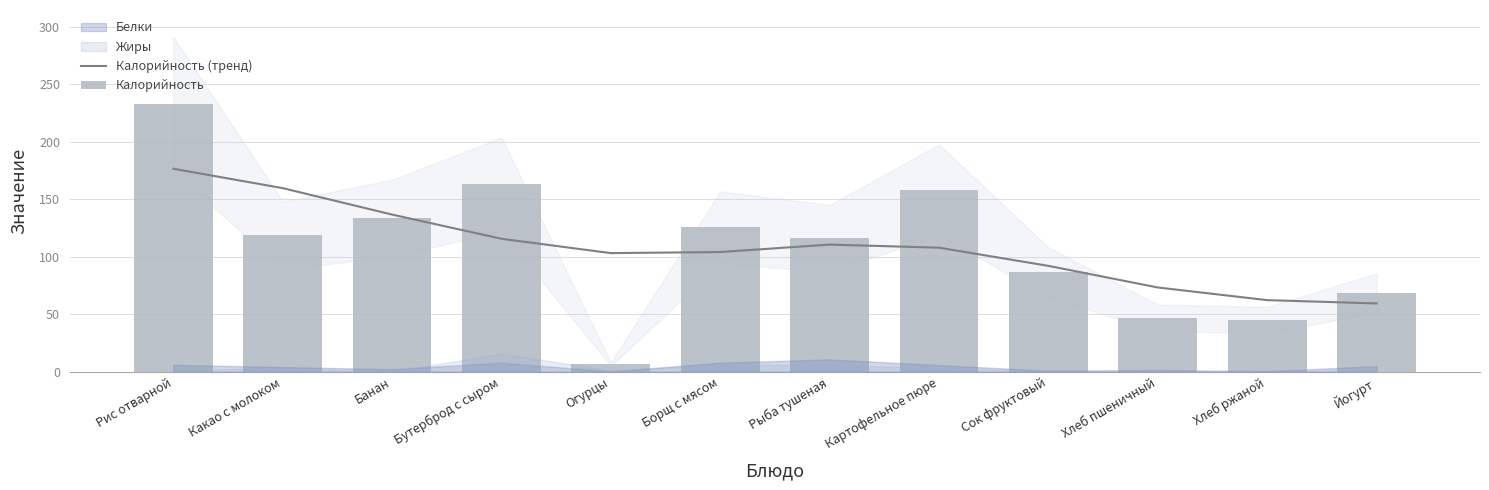

What is the total value across all series at Банан?

270.2